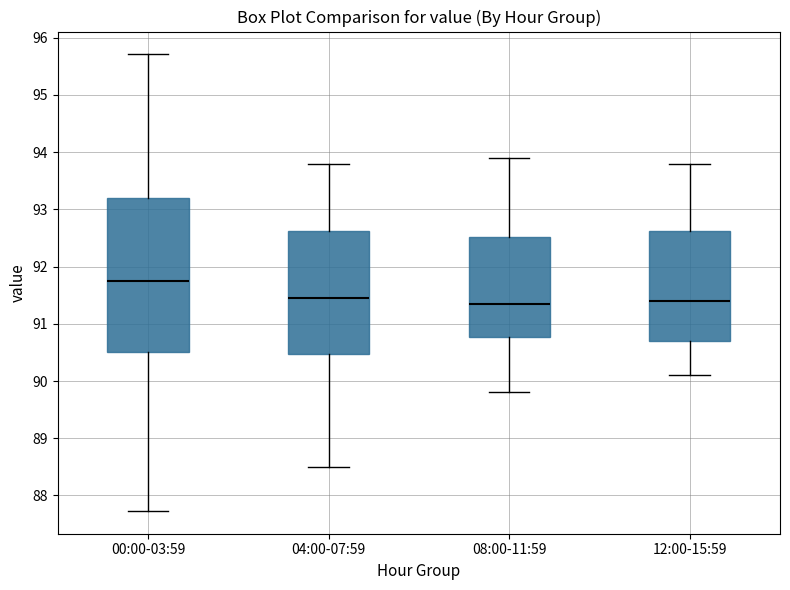

Which box has the highest median line?

00:00-03:59